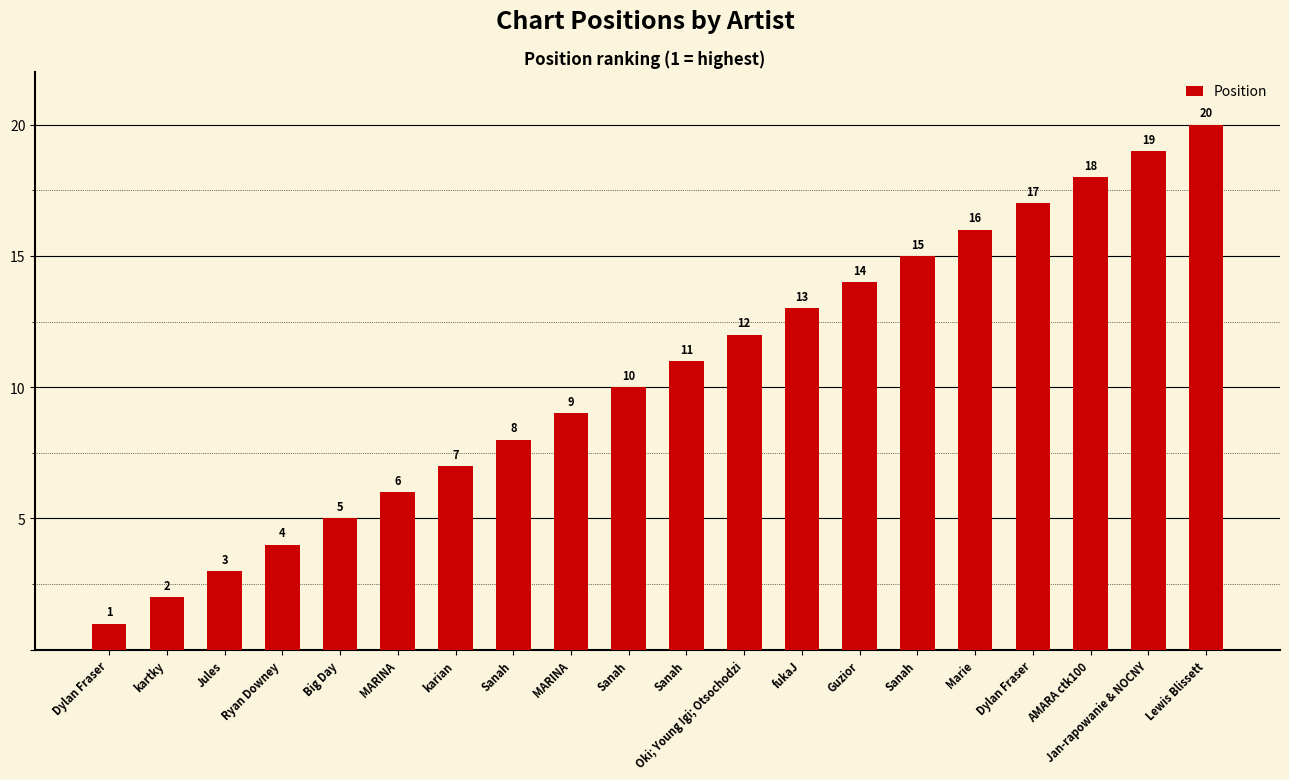

Between Jan-rapowanie & NOCNY and Jules, which is larger?

Jan-rapowanie & NOCNY